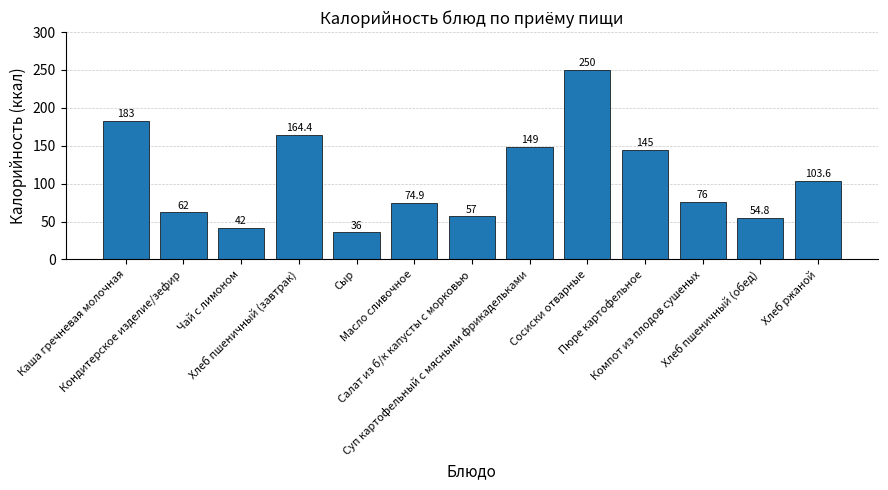

At which label does the data first exceed 76?

Каша гречневая молочная